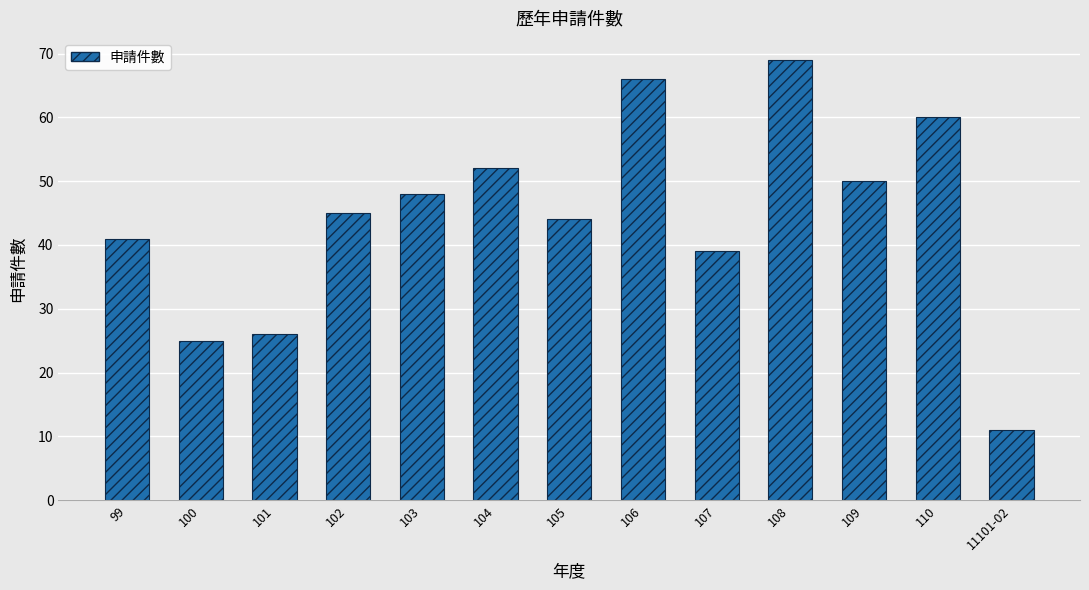

What is the label of the 12th bar from the right?

100